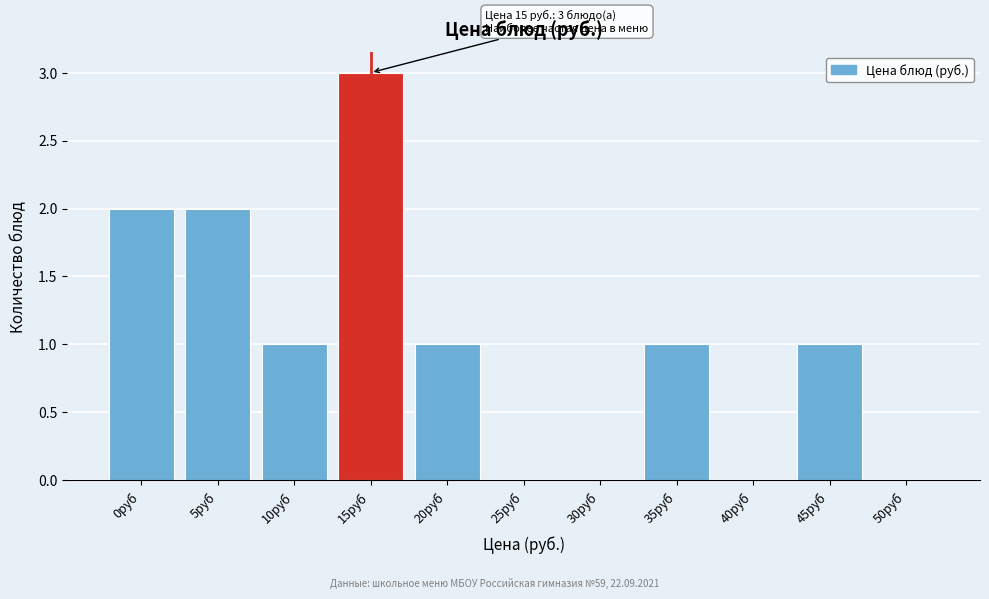

Reading left to right, list all the values displayed in this chart.

0руб=2	5руб=2	10руб=1	15руб=3	20руб=1	25руб=0	30руб=0	35руб=1	40руб=0	45руб=1	50руб=0